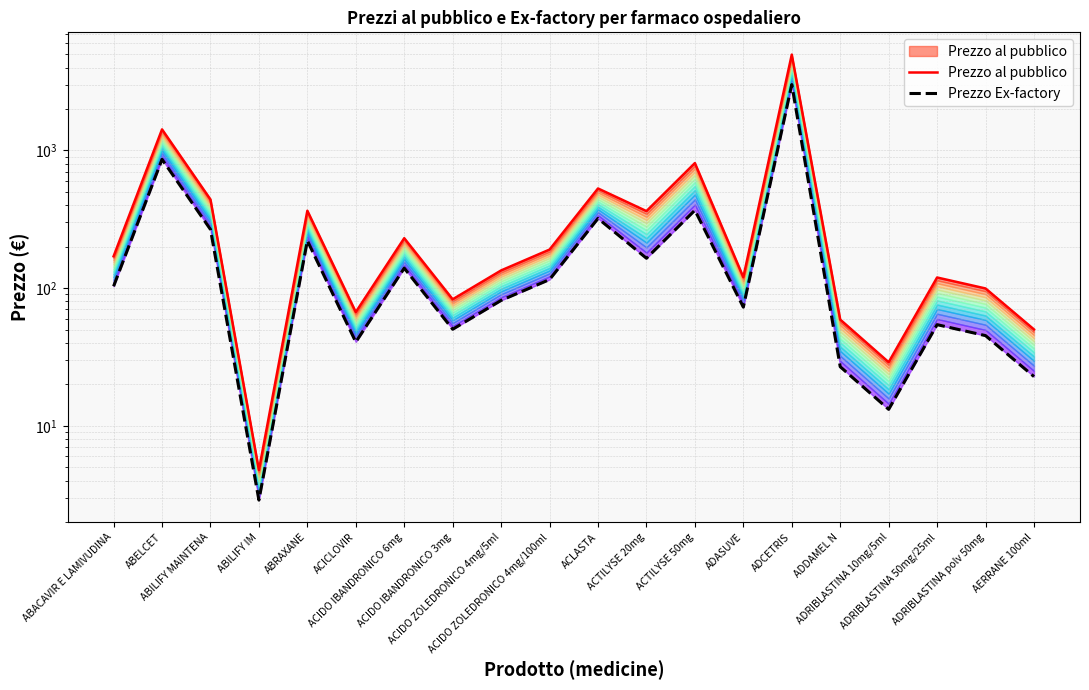

At which label is Prezzo Ex-factory closest to 1505?

ABELCET